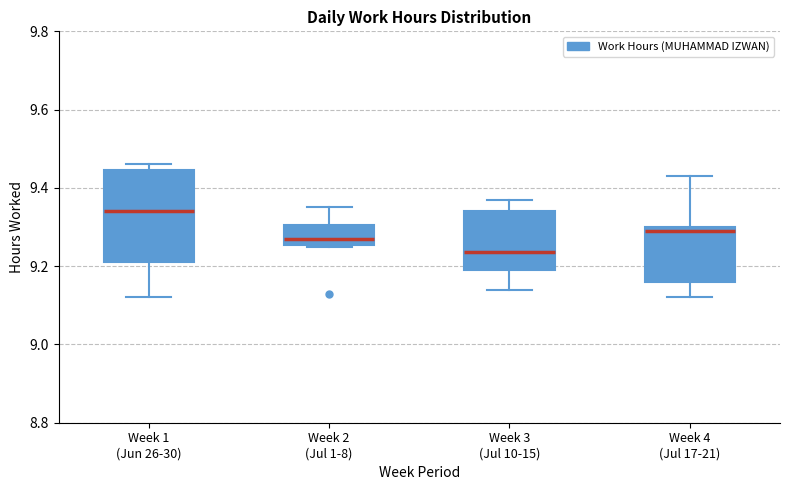

Comparing the boxes themselves (not the whiskers), which one is the tallest?

Week 1 (Jun 26-30)